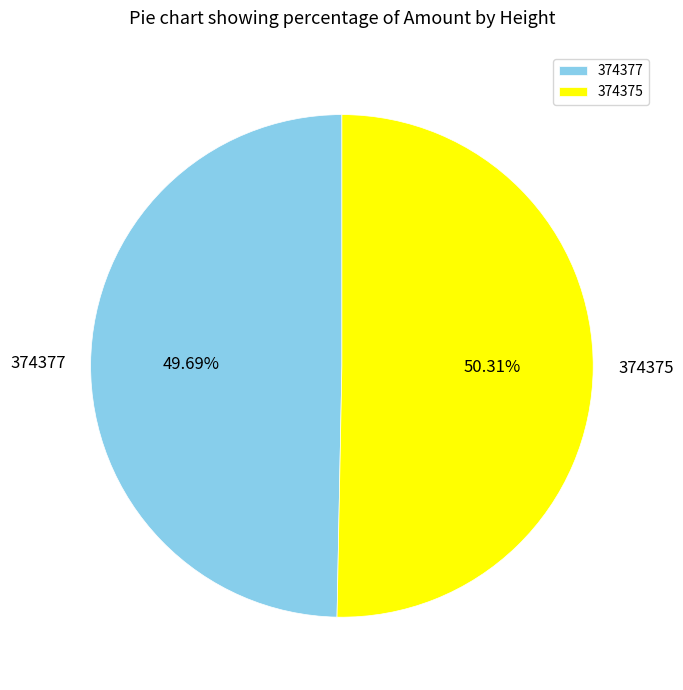

Does 374375 account for over 50% of the chart?

Yes